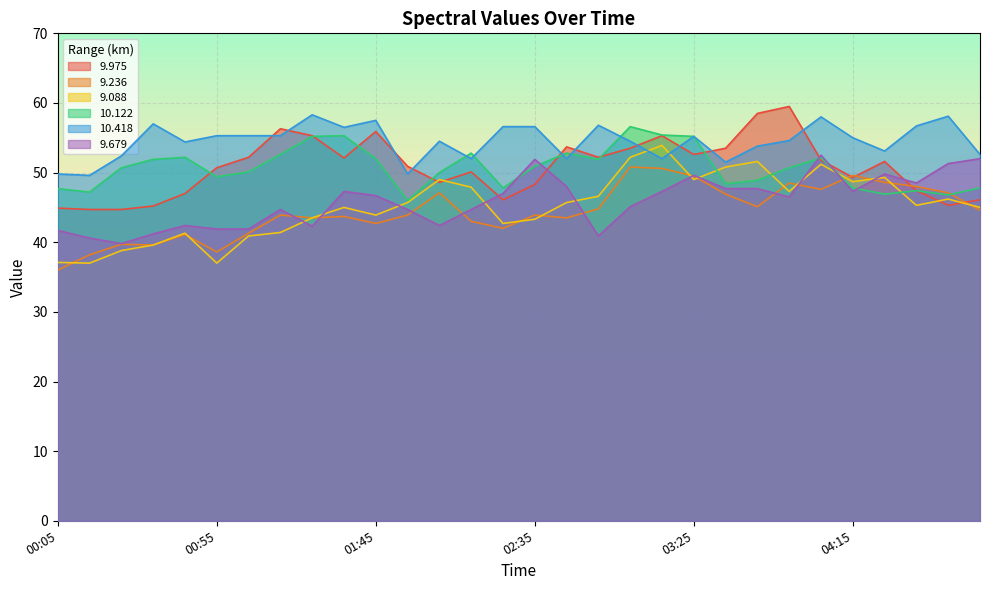

What is the difference between the highest and lowest values at 02:15?

9.8